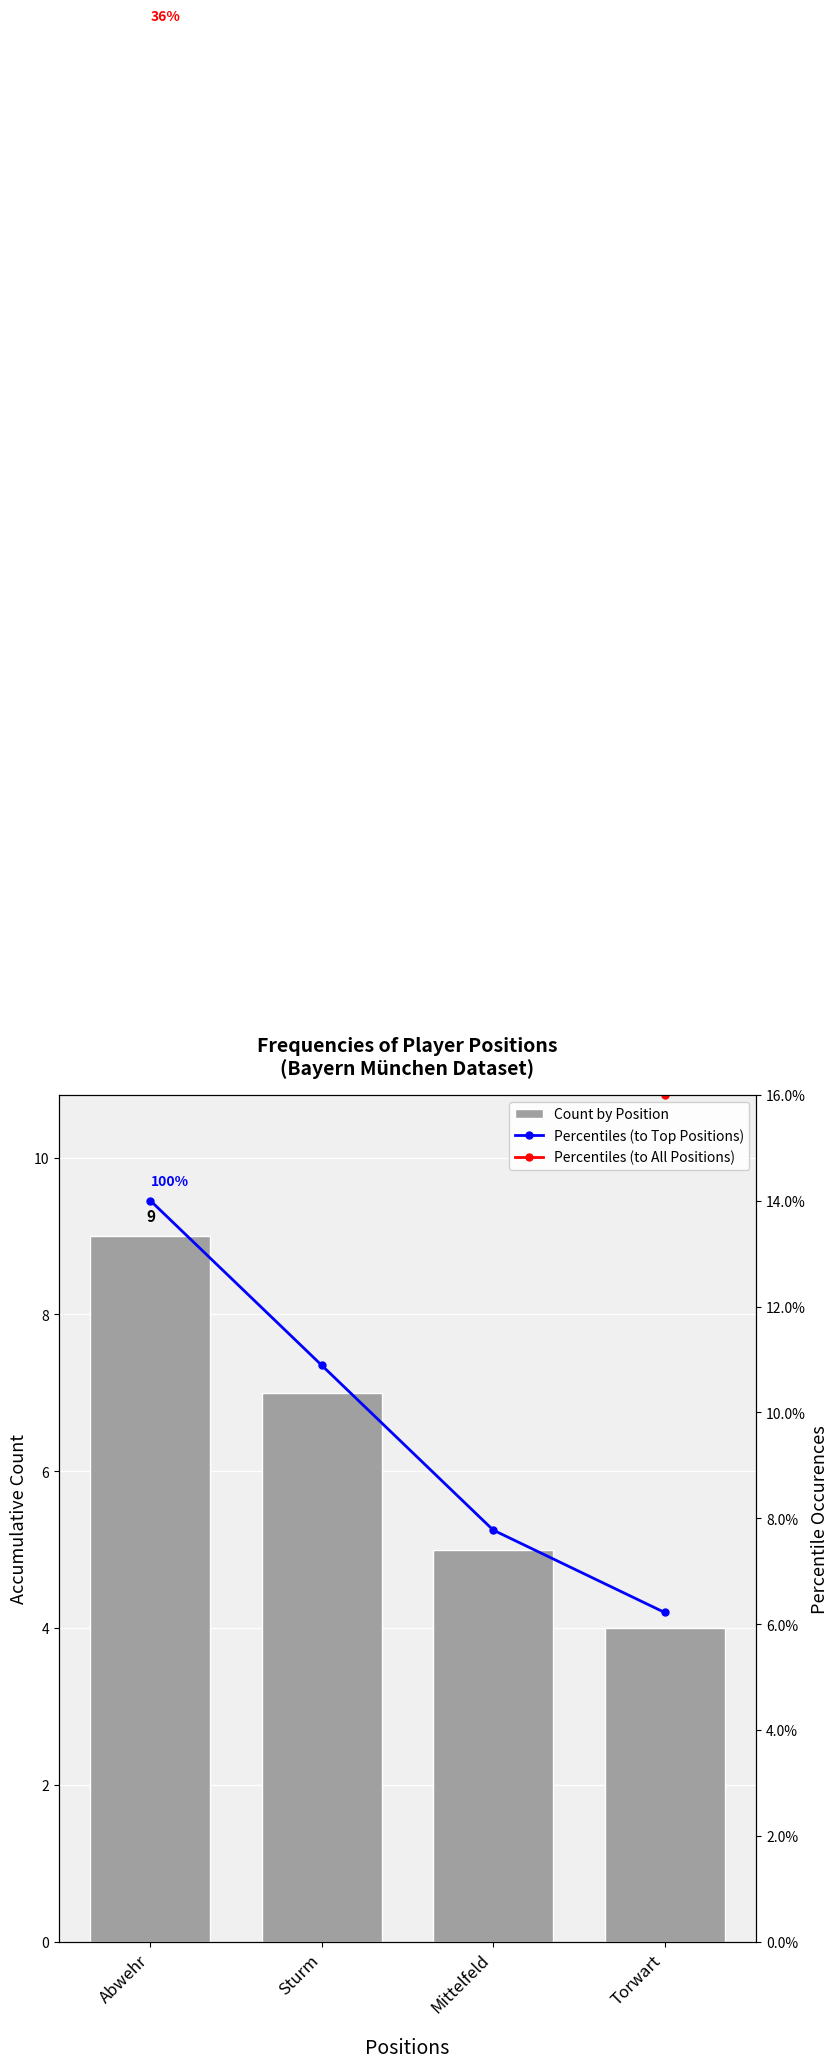

True or false: Count by Position has a value of 7.0 at Sturm.

True